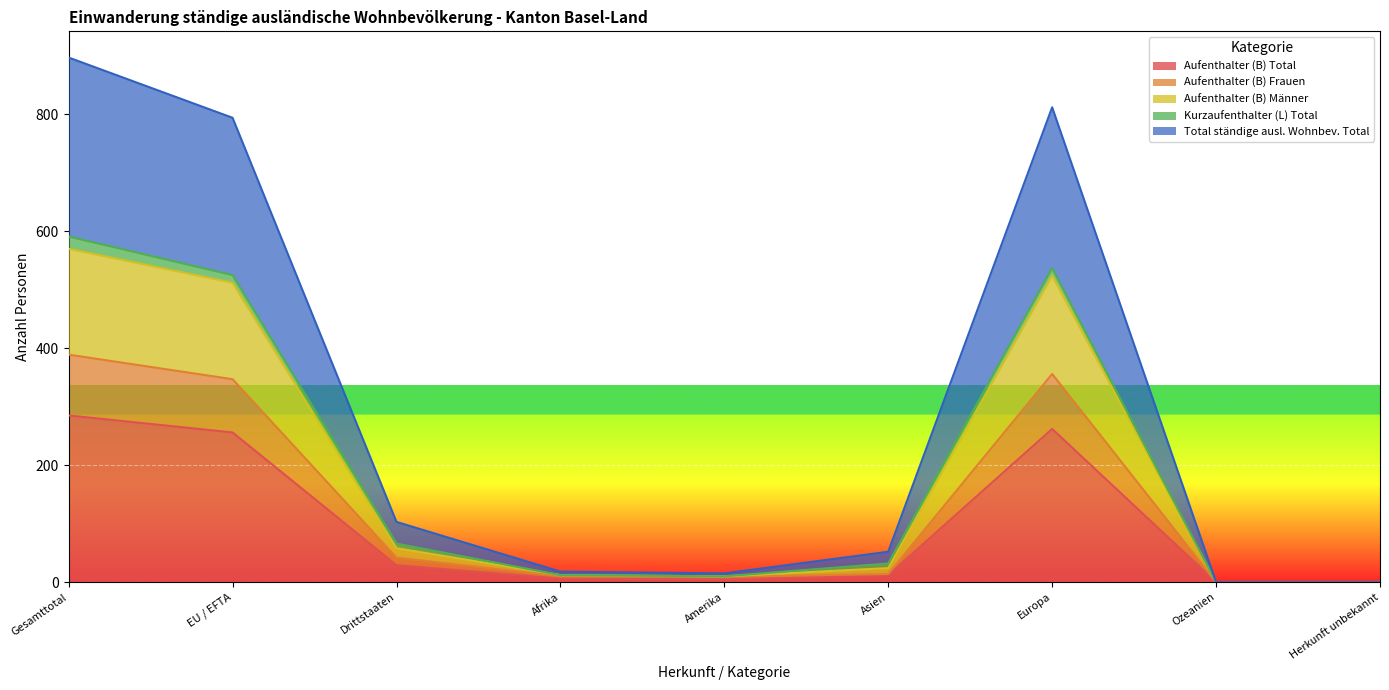

What is the maximum value for Aufenthalter (B) Total?

285